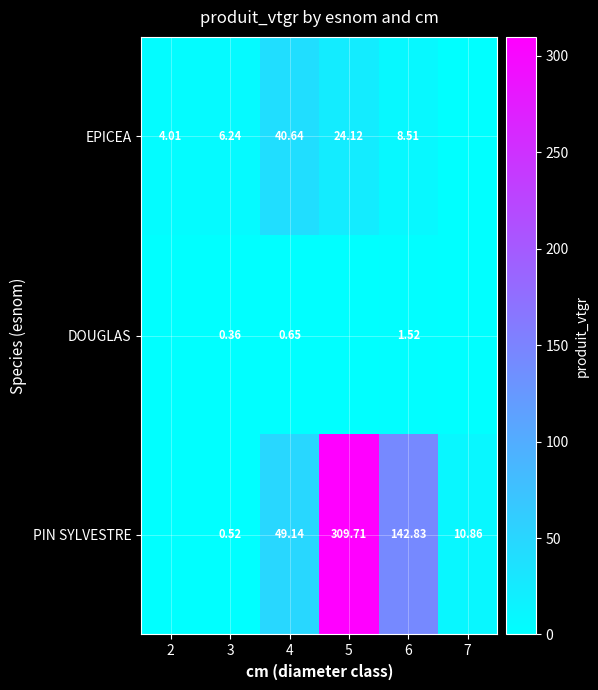

Rank the series at 4 from highest to lowest value.

PIN SYLVESTRE, EPICEA, DOUGLAS